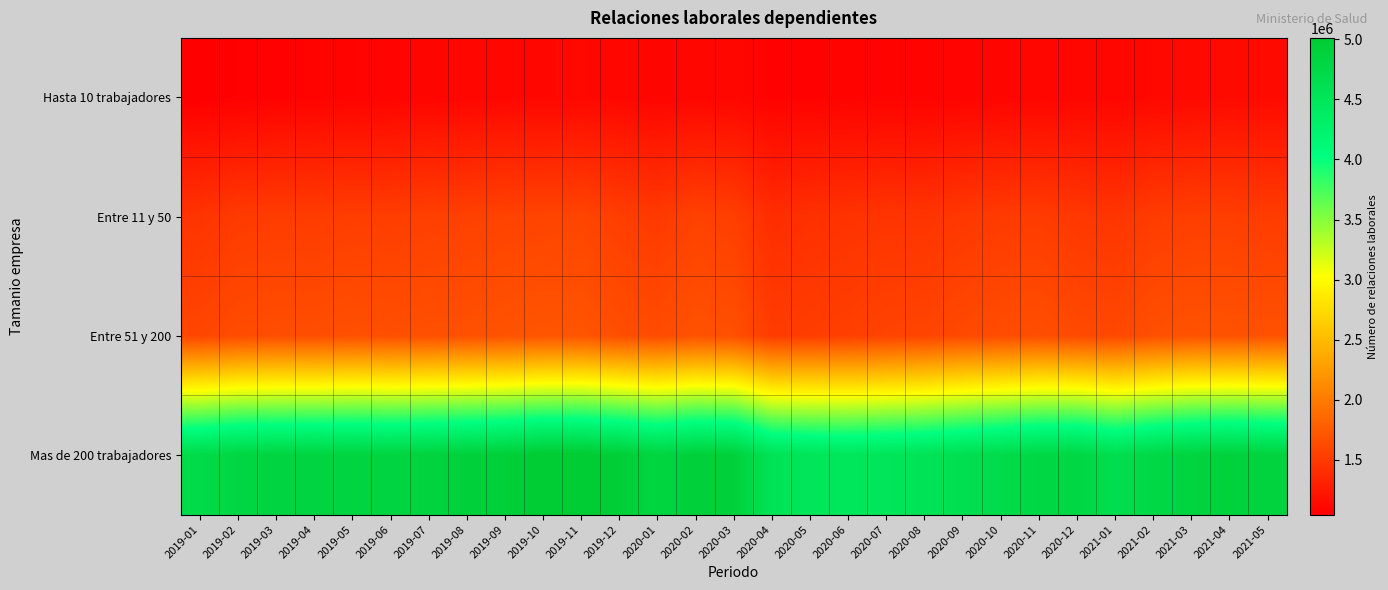

What is the maximum value shown in the chart?

5011796